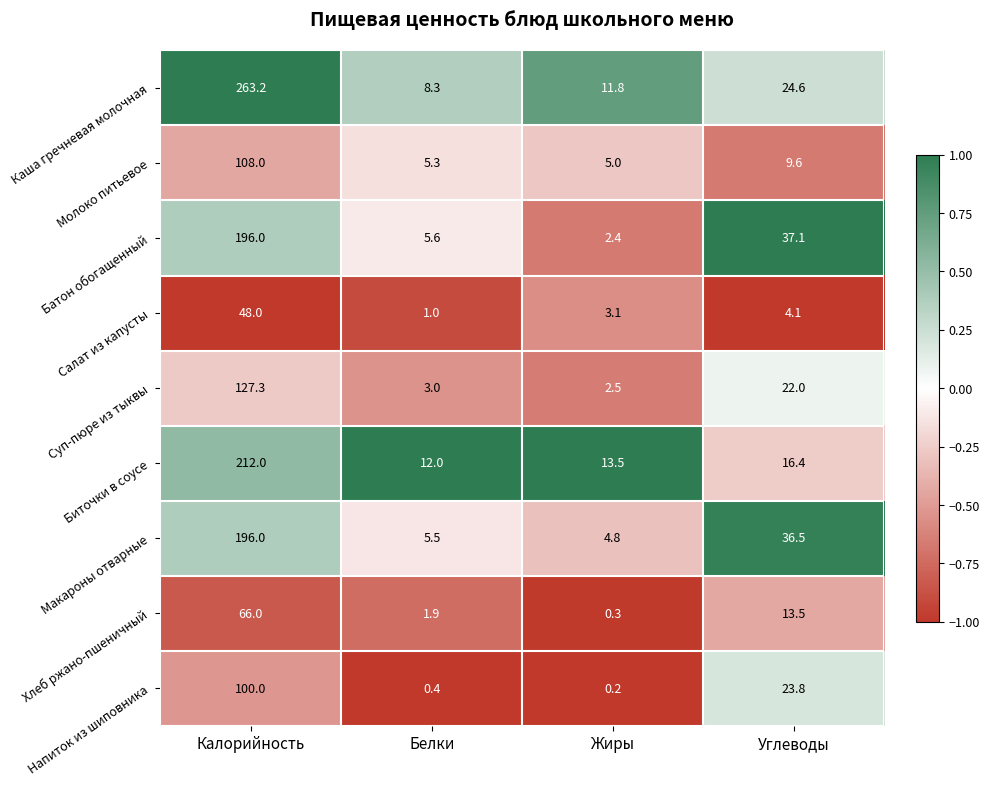

What is the difference between the highest and lowest values at Калорийность?

215.2